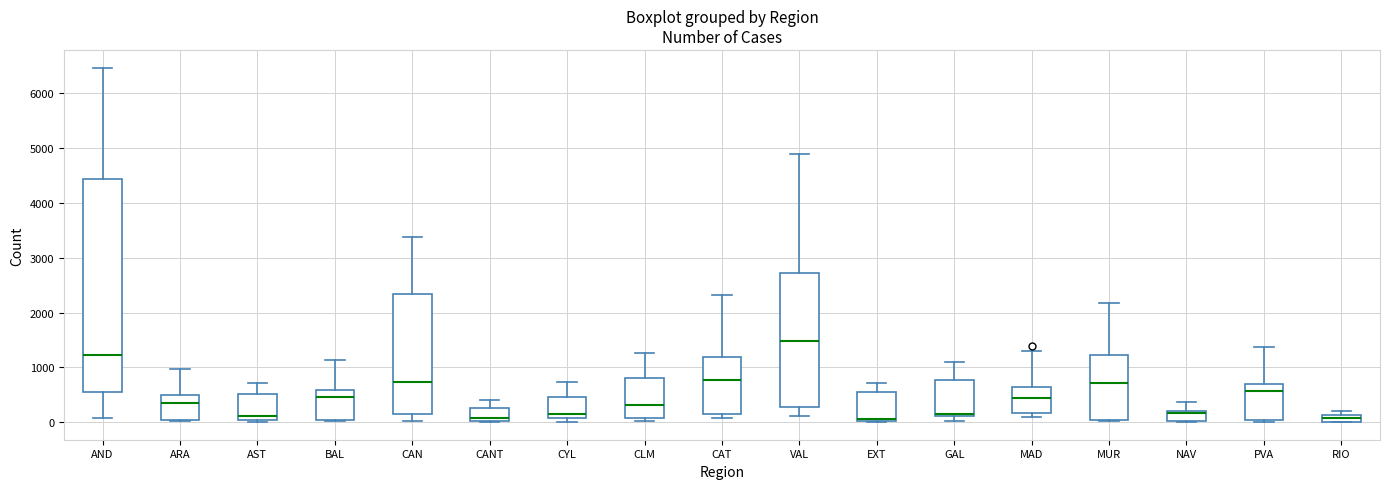

Where does the lower whisker of the box for VAL end on the y-axis? The values are not printed on the chart, so give them approximately, as read against the axis.

100